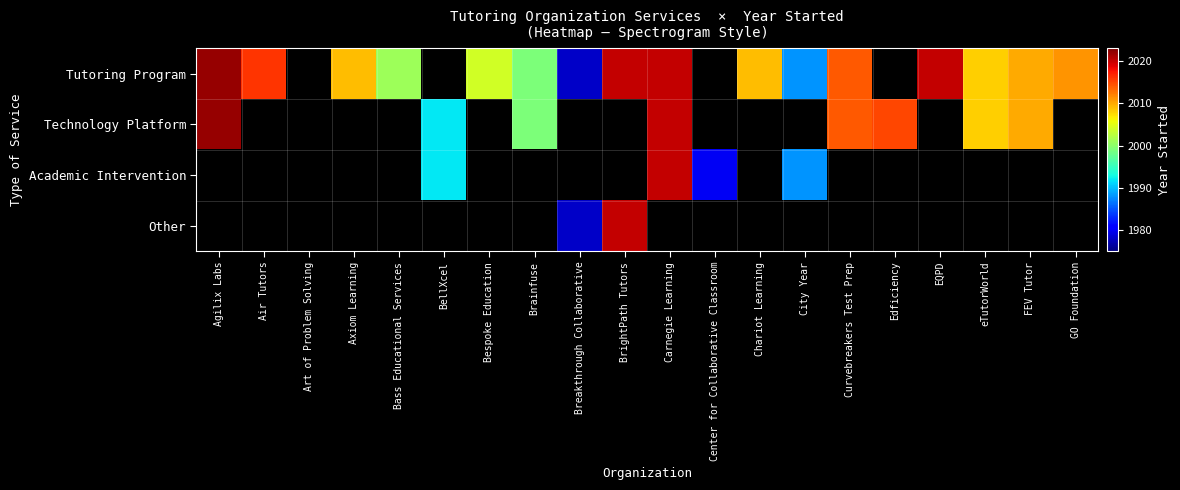

Which has a higher value, Air Tutors or BrightPath Tutors?

BrightPath Tutors